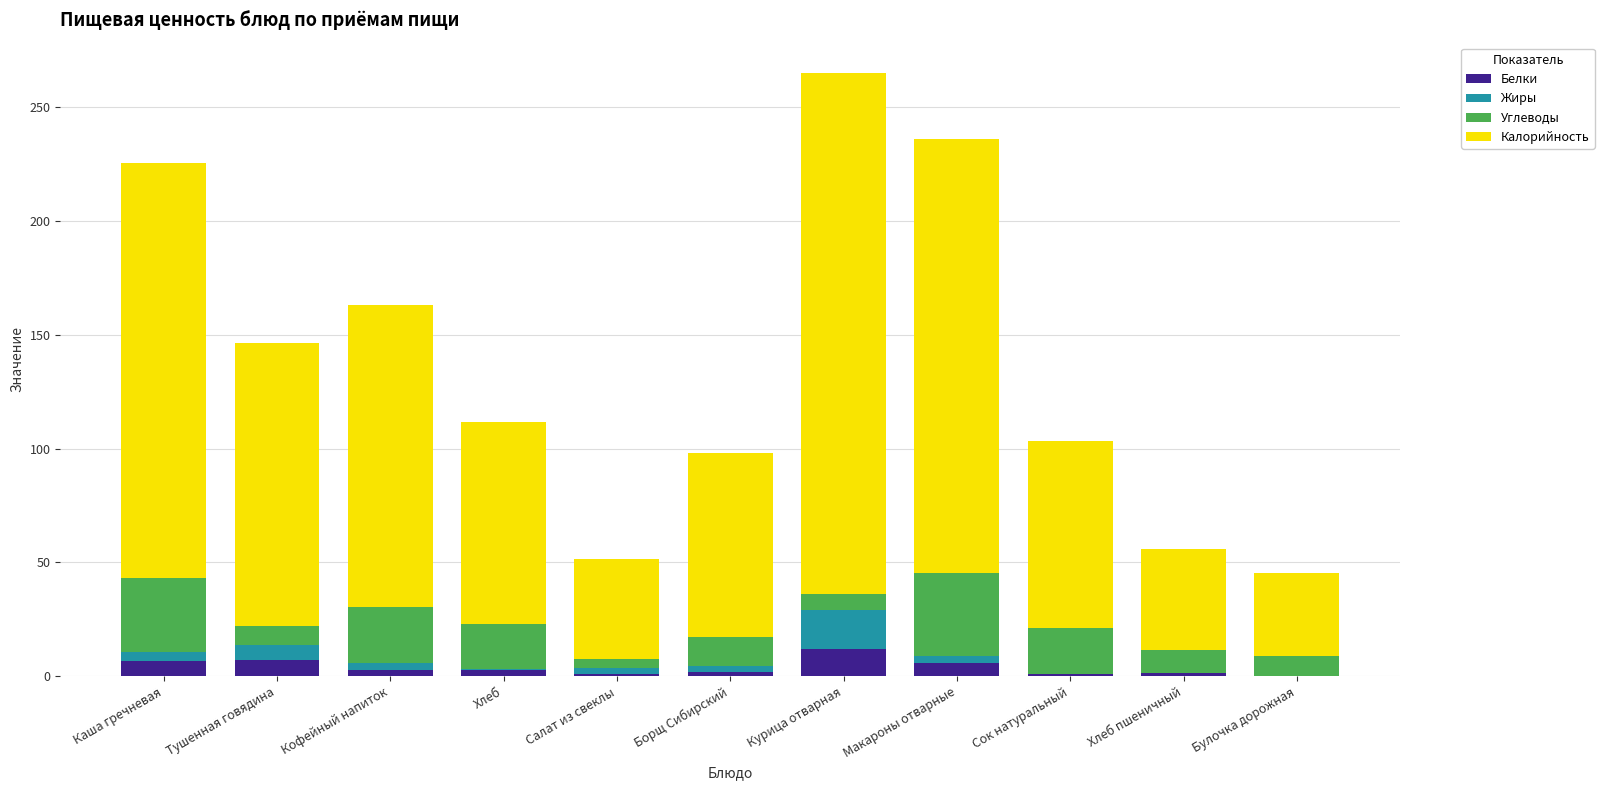

At which category is the sum across all series the highest?

Курица отварная